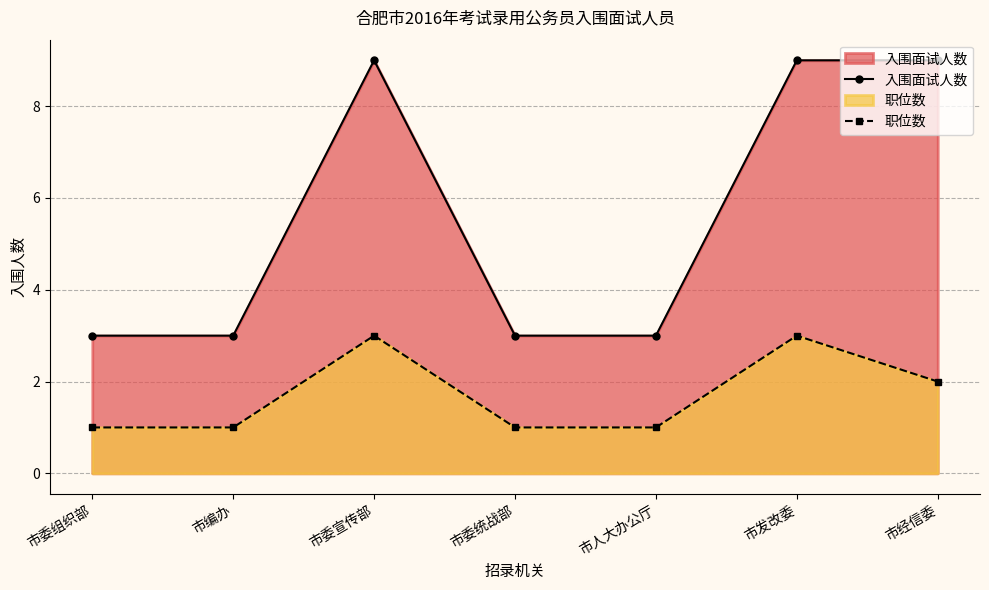

Which label corresponds to the largest value in the chart?

市委宣传部